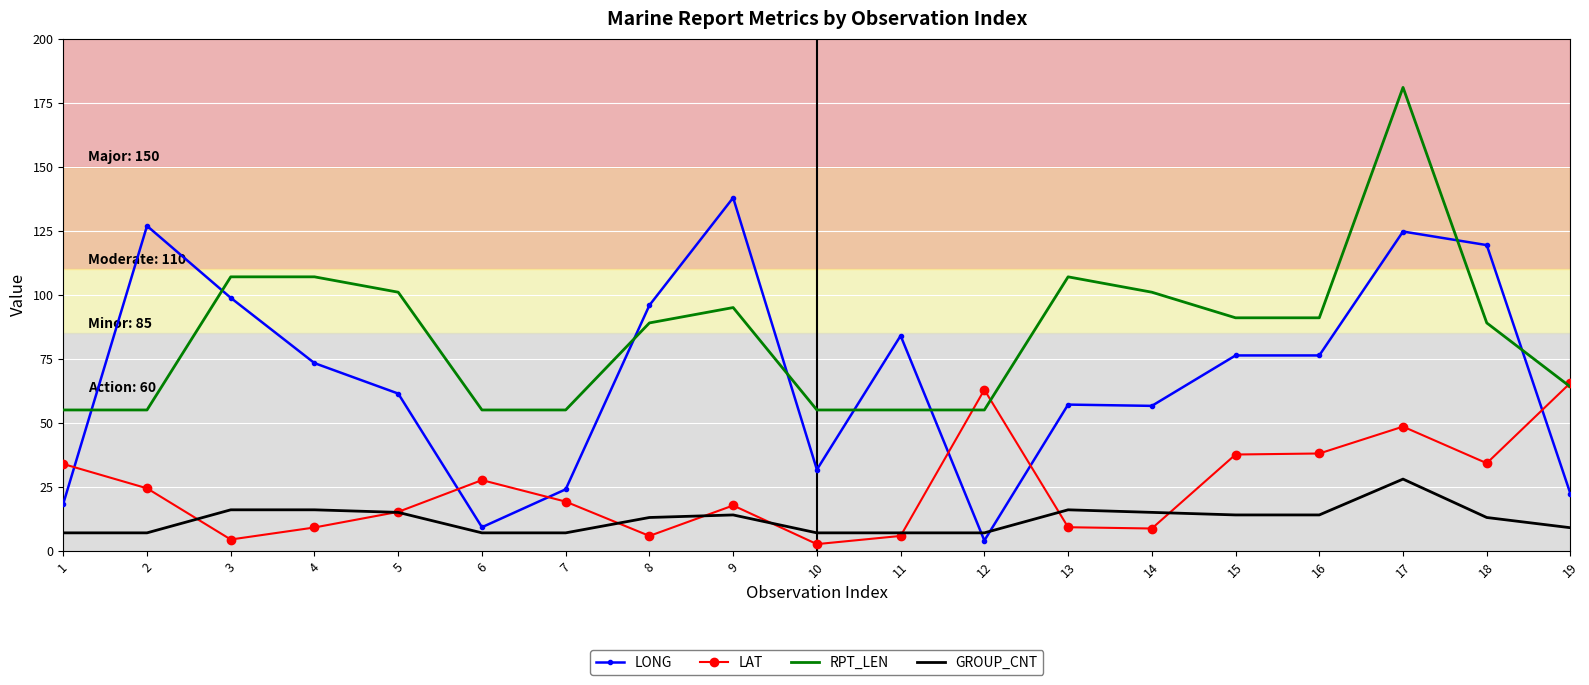

Where is the first local minimum for LONG?

6